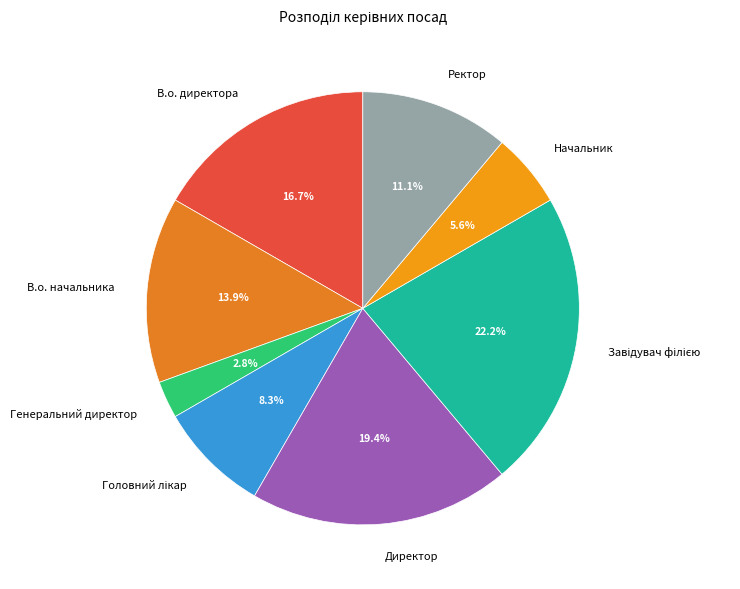

The Директор slice represents 28% of the pie. True or false?

False